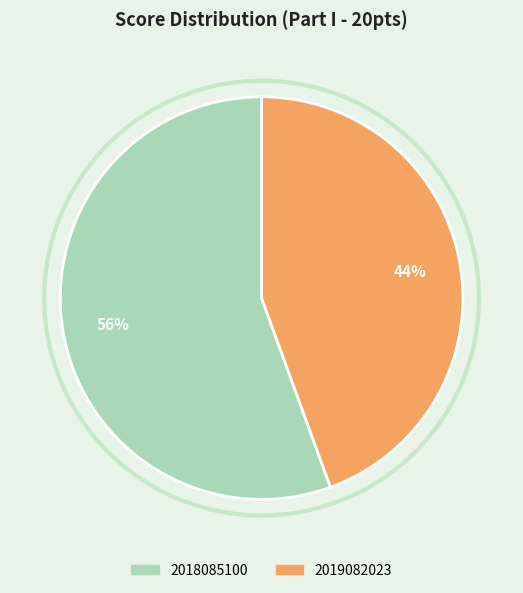

Is it true that 2018085100 is 56% of the pie?

True